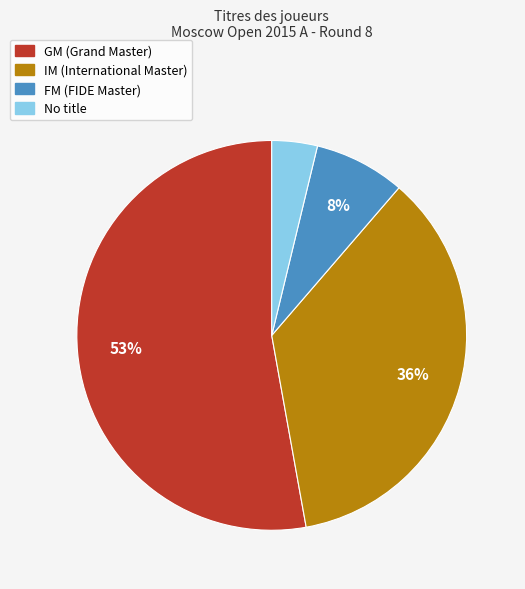

To the nearest percent, what is the average slice percentage?

25%